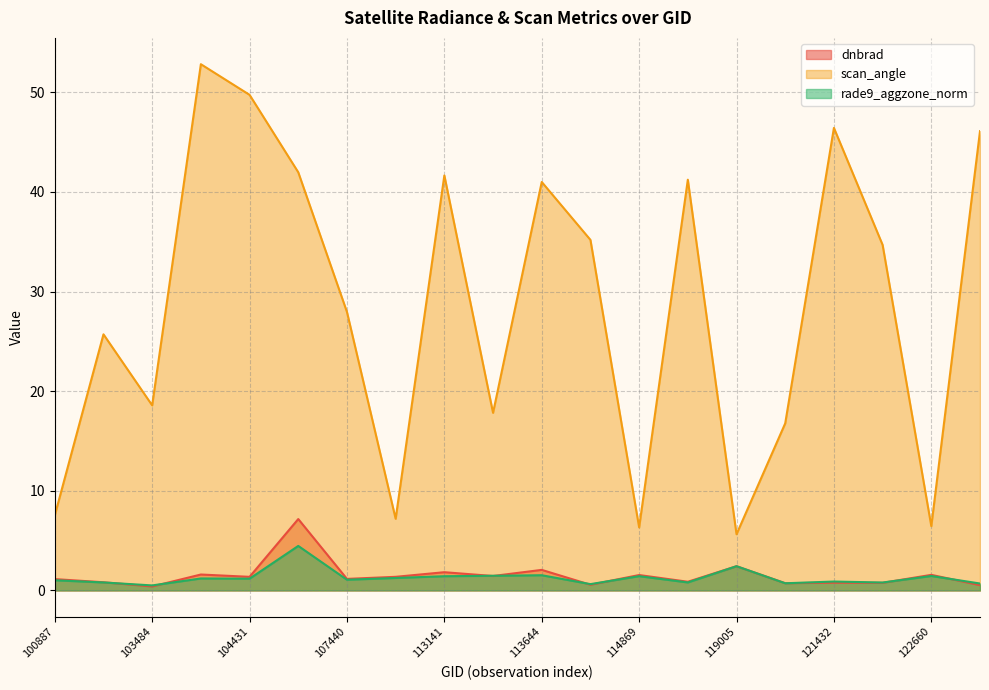

True or false: dnbrad and rade9_aggzone_norm cross at least once.

True